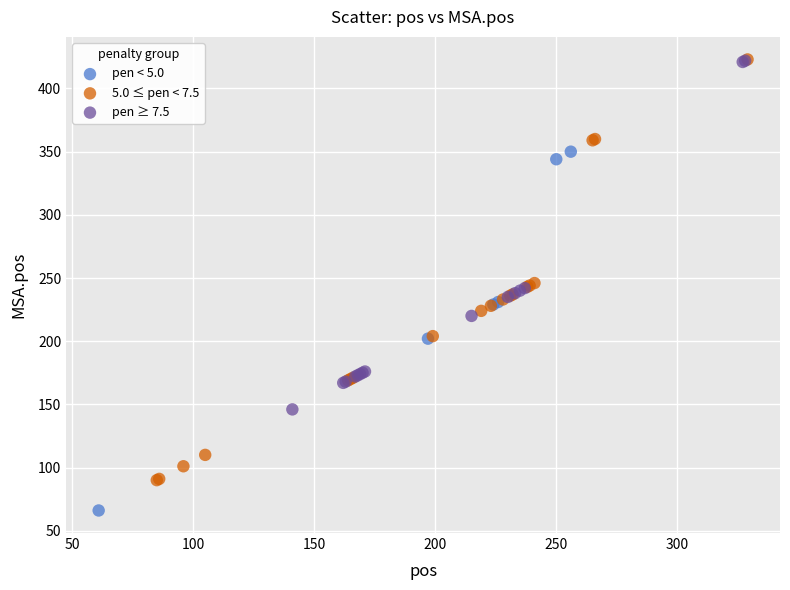

Which series has the largest Y range (max minus min)?

5.0 ≤ pen < 7.5